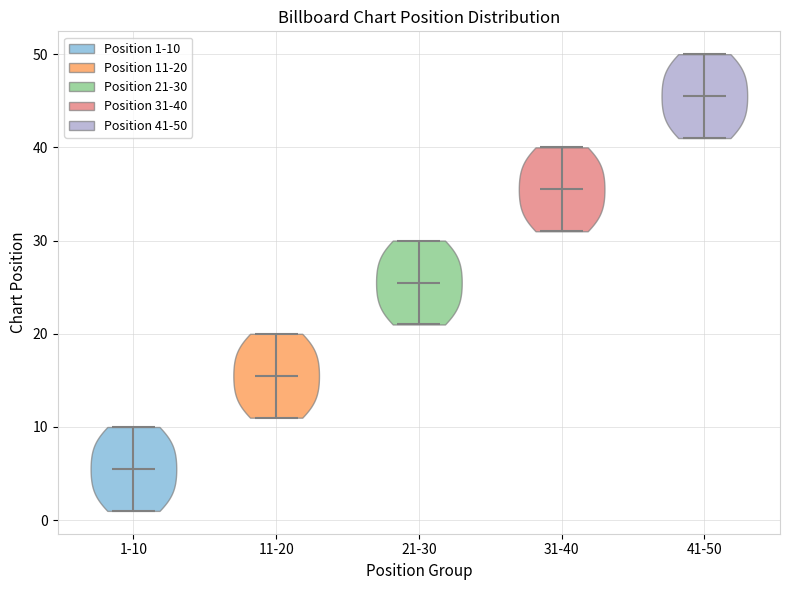

Which violin has the highest median line?

41-50